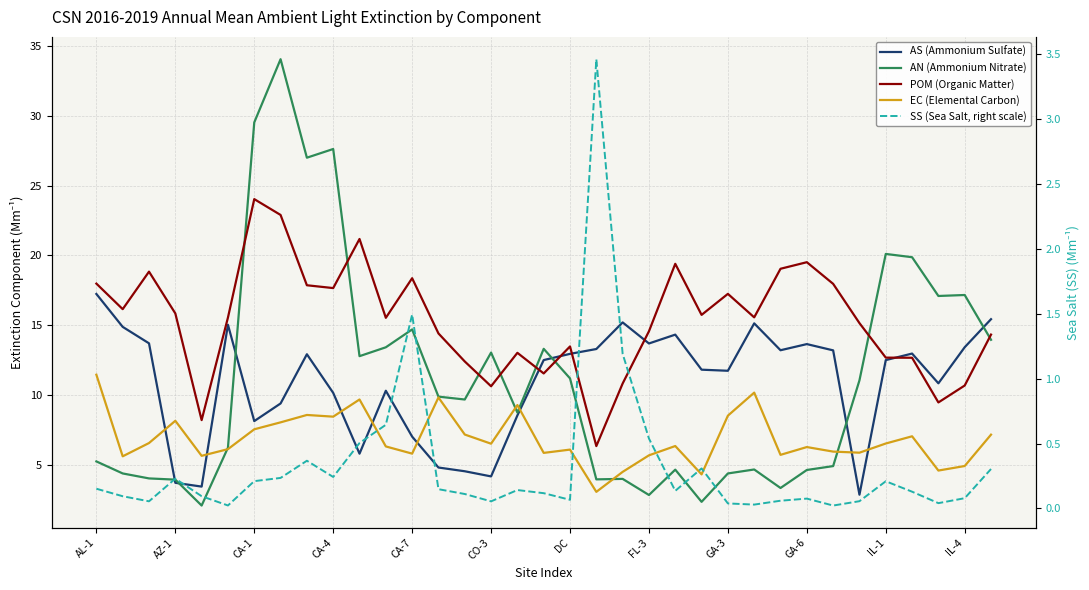

Is the value of AN (Ammonium Nitrate) at 32 greater than the value of AS (Ammonium Sulfate) at CO-3?

Yes